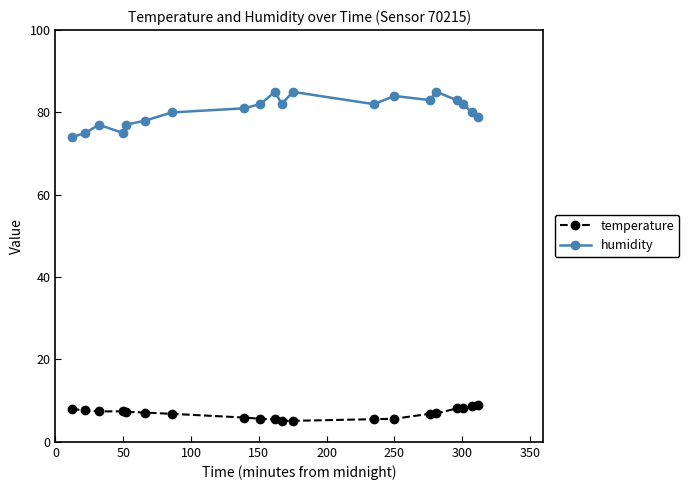

True or false: temperature and humidity cross at least once.

False